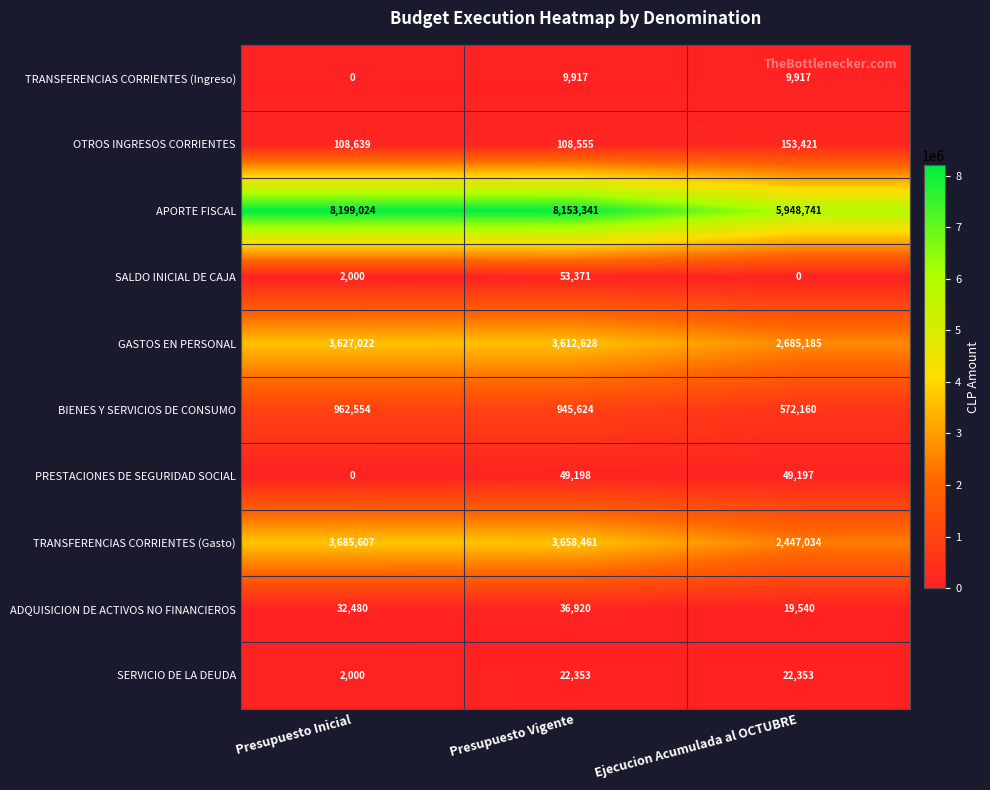

Reading left to right, list all the values displayed in this chart.

TRANSFERENCIAS CORRIENTES (Ingreso): 0	9917	9917
OTROS INGRESOS CORRIENTES: 108639	108555	153421
APORTE FISCAL: 8199024	8153341	5948741
SALDO INICIAL DE CAJA: 2000	53371	0
GASTOS EN PERSONAL: 3627022	3612628	2685185
BIENES Y SERVICIOS DE CONSUMO: 962554	945624	572160
PRESTACIONES DE SEGURIDAD SOCIAL: 0	49198	49197
TRANSFERENCIAS CORRIENTES (Gasto): 3685607	3658461	2447034
ADQUISICION DE ACTIVOS NO FINANCIEROS: 32480	36920	19540
SERVICIO DE LA DEUDA: 2000	22353	22353